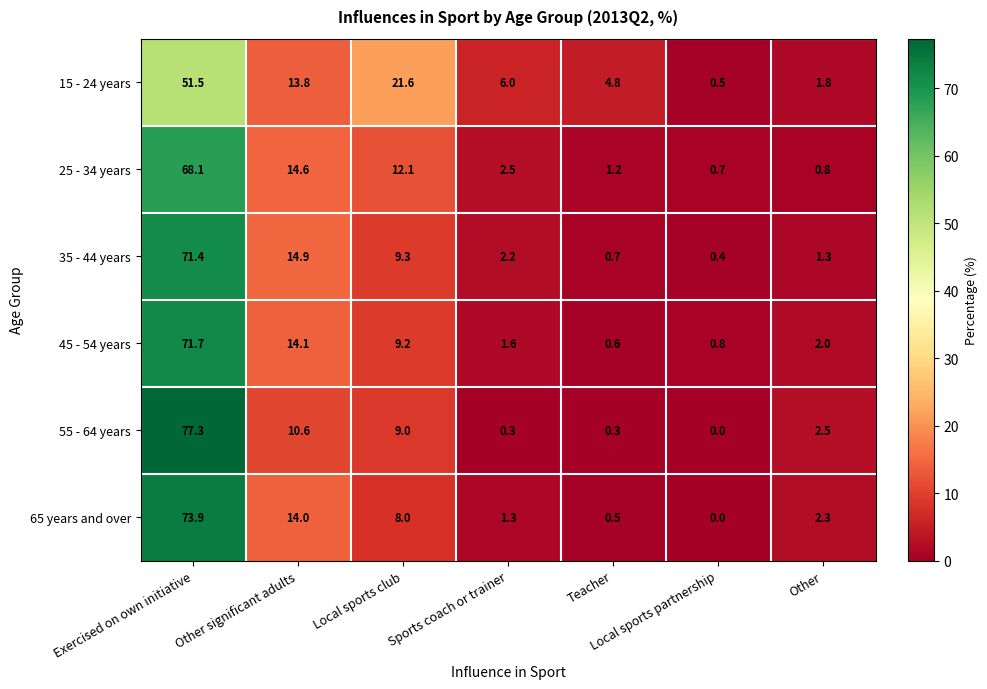

What is the lowest value of the 25 - 34 years series?

0.7